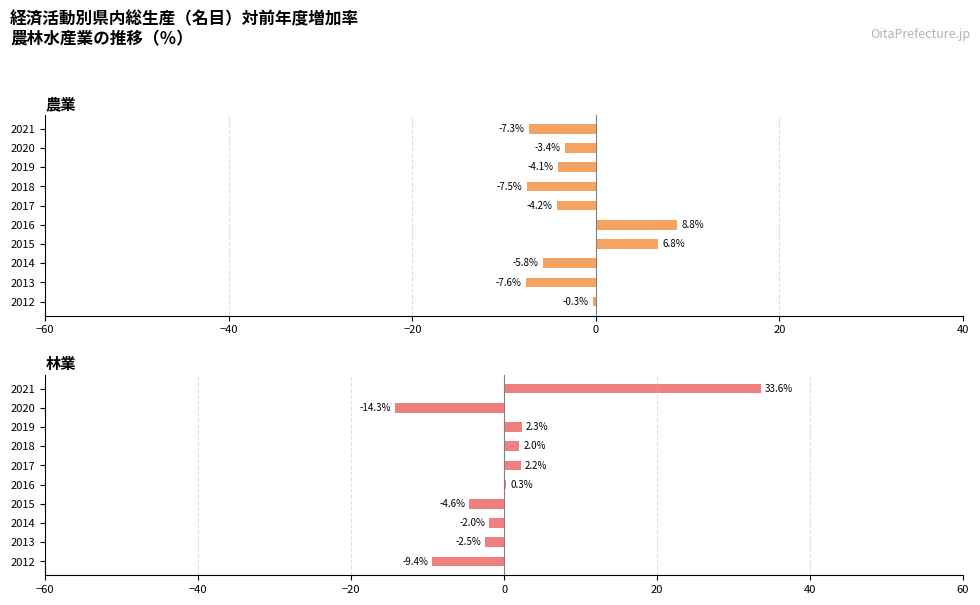

Reading left to right, transcribe all the data shown in this chart.

農業: -0.3	-7.6	-5.8	6.8	8.8	-4.2	-7.5	-4.1	-3.4	-7.3
林業: -9.4	-2.5	-2.0	-4.6	0.3	2.2	2.0	2.3	-14.3	33.6